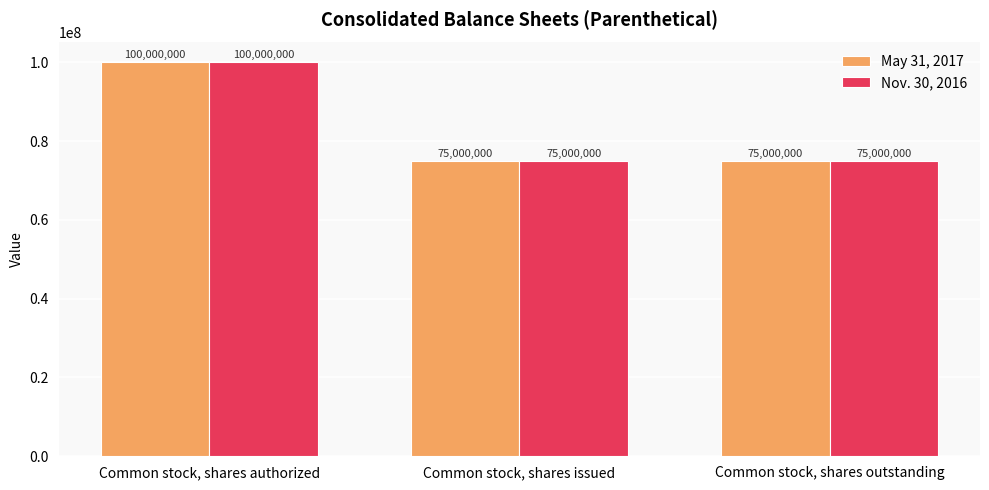

True or false: Nov. 30, 2016 has a value of 44702696 at Common stock, shares authorized.

False